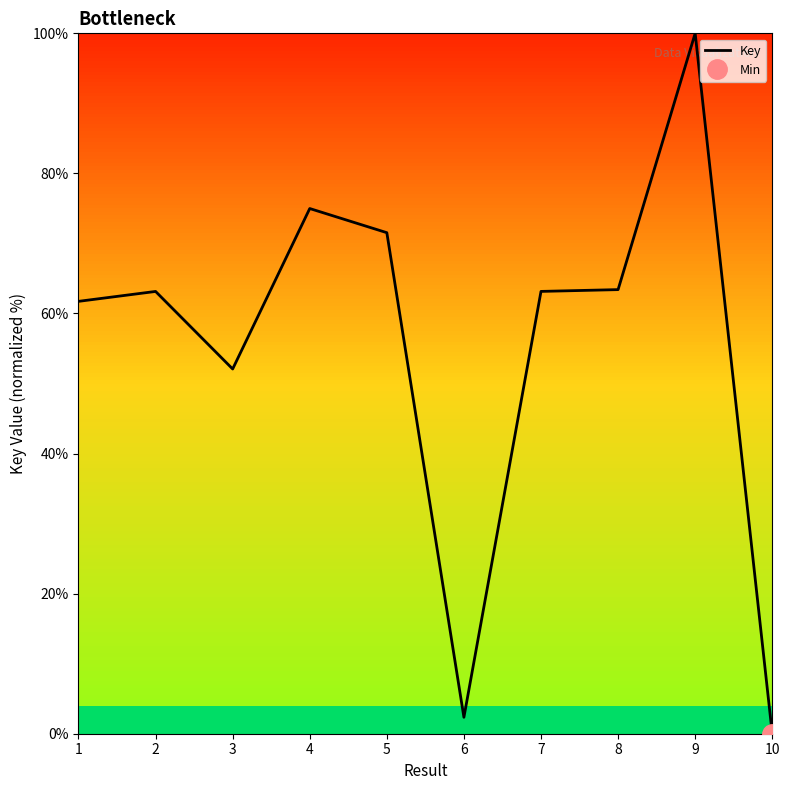

The value at 6 is 2.3. True or false?

True